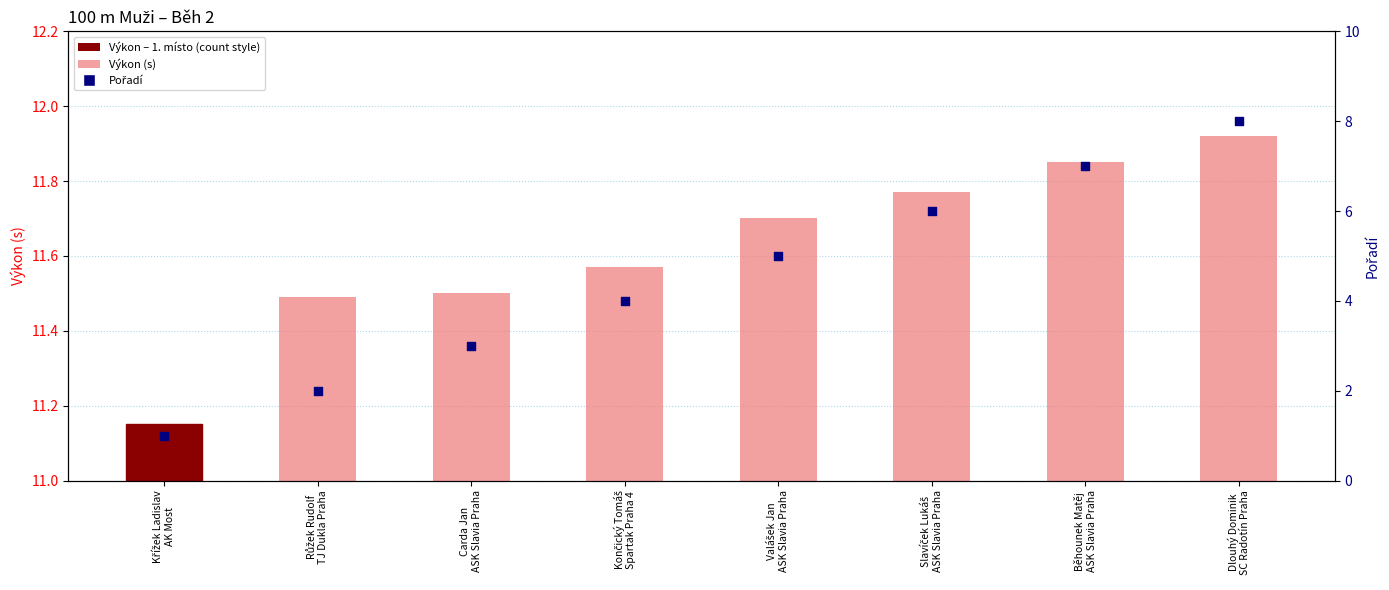

Is the value of Pořadí at Křížek Ladislav
AK Most greater than the value of Výkon (s) at Valášek Jan
ASK Slavia Praha?

No